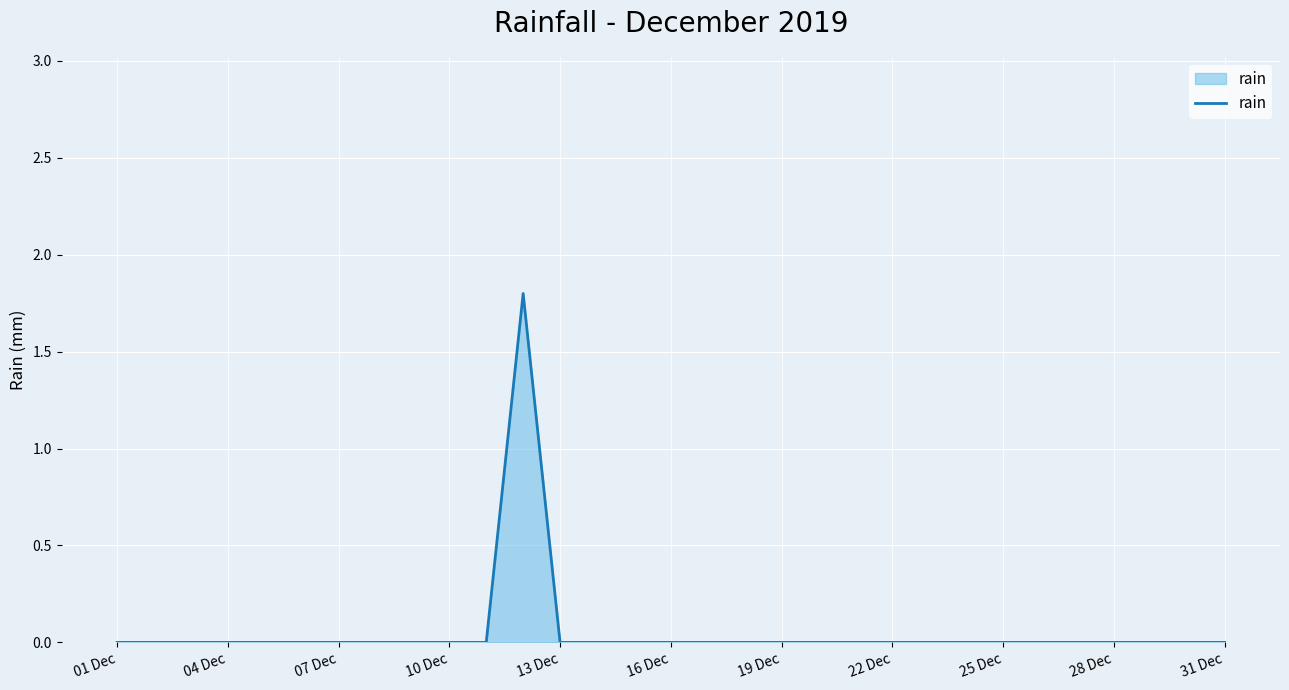

How many lines are shown in the chart?

1